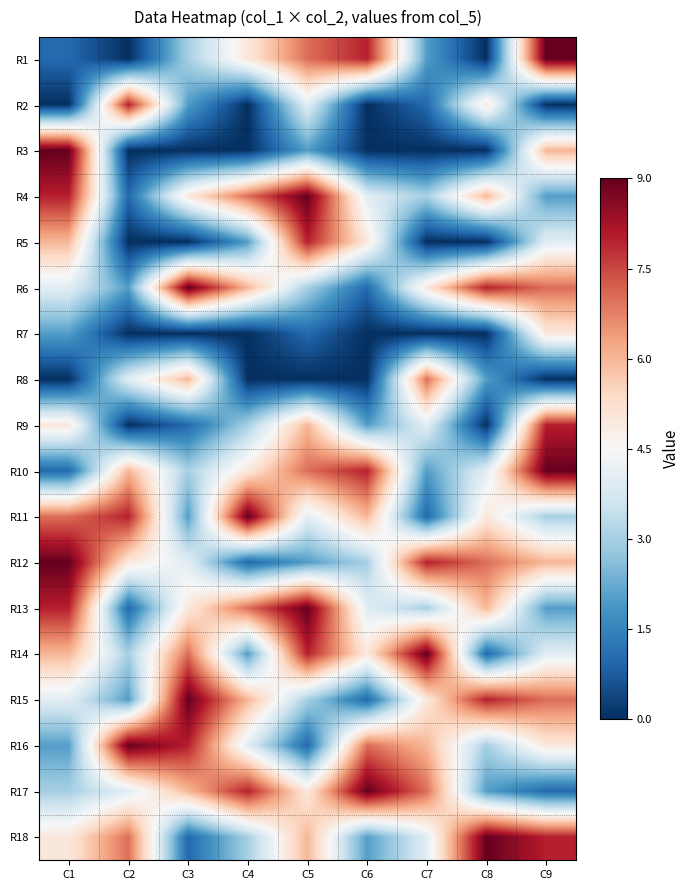

Reading right to left, what are all the values shown in this chart?

R1: C9=4.5	C8=-4.5	C7=-2.5	C6=3.5	C5=2.5	C4=0.5	C3=-1.5	C2=-4.5	C1=-3.5
R2: C9=-4.5	C8=0.5	C7=-3.5	C6=-4.5	C5=-0.5	C4=-4.5	C3=-2.5	C2=3.5	C1=-4.5
R3: C9=1.5	C8=-4.5	C7=-4.5	C6=-4.5	C5=-2.5	C4=-4.5	C3=-4.5	C2=-4.5	C1=4.5
R4: C9=-2.5	C8=1.5	C7=-1.5	C6=-0.5	C5=4.5	C4=2.5	C3=0.5	C2=-3.5	C1=3.5
R5: C9=-0.5	C8=-4.5	C7=-4.5	C6=0.5	C5=3.5	C4=-2.5	C3=-4.5	C2=-4.5	C1=1.5
R6: C9=2.5	C8=3.5	C7=0.5	C6=-3.5	C5=-1.5	C4=1.5	C3=4.5	C2=-2.5	C1=-0.5
R7: C9=0.5	C8=-4.5	C7=-4.5	C6=-4.5	C5=-3.5	C4=-4.5	C3=-4.5	C2=-4.5	C1=-2.5
R8: C9=-4.5	C8=-2.5	C7=2.5	C6=-4.5	C5=-4.5	C4=-4.5	C3=1.5	C2=-0.5	C1=-4.5
R9: C9=3.5	C8=-4.5	C7=-0.5	C6=-2.5	C5=1.5	C4=-1.5	C3=-3.5	C2=-4.5	C1=0.5
R10: C9=4.5	C8=-0.5	C7=-2.5	C6=3.5	C5=2.5	C4=0.5	C3=-1.5	C2=1.5	C1=-3.5
R11: C9=-1.5	C8=0.5	C7=-3.5	C6=1.5	C5=-0.5	C4=4.5	C3=-2.5	C2=3.5	C1=2.5
R12: C9=1.5	C8=2.5	C7=3.5	C6=-1.5	C5=-2.5	C4=-3.5	C3=-0.5	C2=0.5	C1=4.5
R13: C9=-2.5	C8=1.5	C7=-1.5	C6=-0.5	C5=4.5	C4=2.5	C3=0.5	C2=-3.5	C1=3.5
R14: C9=-0.5	C8=-3.5	C7=4.5	C6=0.5	C5=3.5	C4=-2.5	C3=2.5	C2=-1.5	C1=1.5
R15: C9=2.5	C8=3.5	C7=0.5	C6=-3.5	C5=-1.5	C4=1.5	C3=4.5	C2=-2.5	C1=-0.5
R16: C9=0.5	C8=-1.5	C7=1.5	C6=2.5	C5=-3.5	C4=-0.5	C3=3.5	C2=4.5	C1=-2.5
R17: C9=-3.5	C8=-2.5	C7=2.5	C6=4.5	C5=0.5	C4=3.5	C3=1.5	C2=-0.5	C1=-1.5
R18: C9=3.5	C8=4.5	C7=-0.5	C6=-2.5	C5=1.5	C4=-1.5	C3=-3.5	C2=2.5	C1=0.5